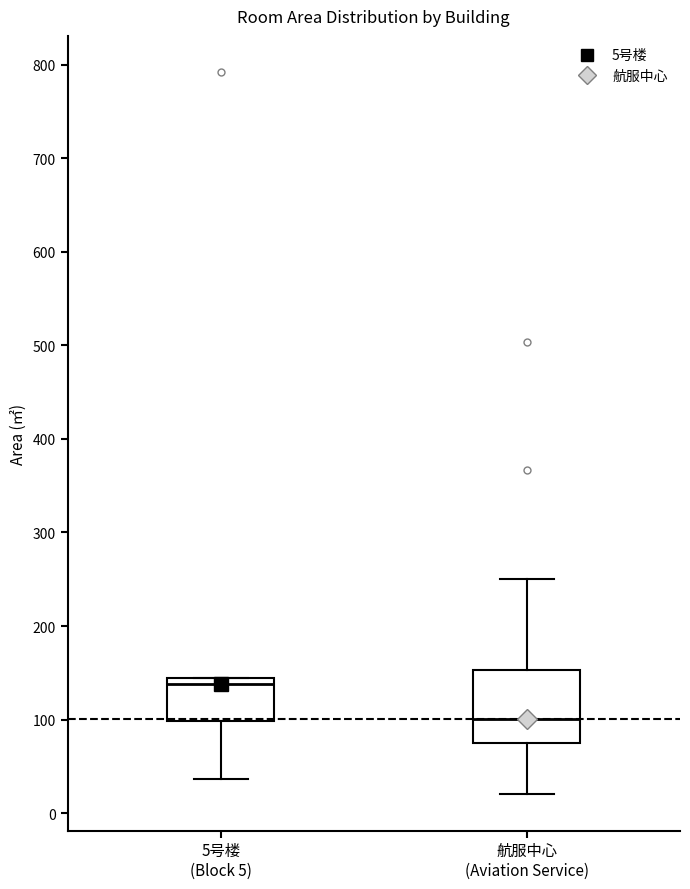

Reading left to right, transcribe this box plot: for each box, give where its median line is, the range the box spans, and where its two whiskers end, as read against the y-axis. The values are not printed on the chart, so give them approximately, as read against the axis.

5号楼 (Block 5): median 140 (just below the box's upper edge), box 100 to 140, whiskers 40 to 140
航服中心 (Aviation Service): median 100, box 80 to 150, whiskers 20 to 250